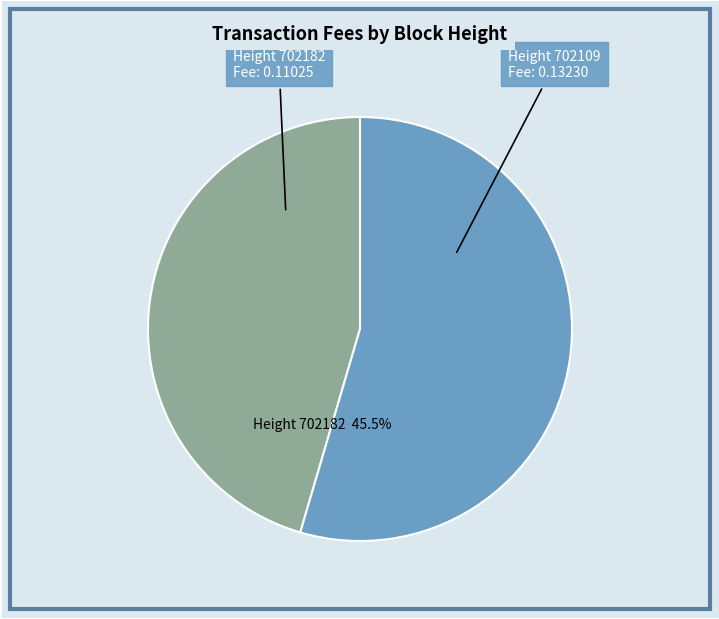

Does any single category account for the majority?

Yes